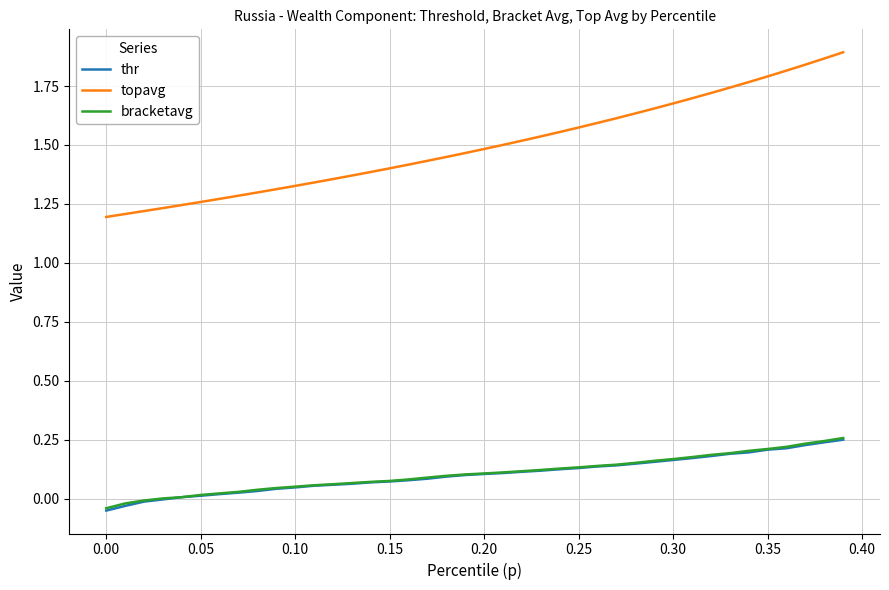

Which series has the largest range (max minus min)?

topavg